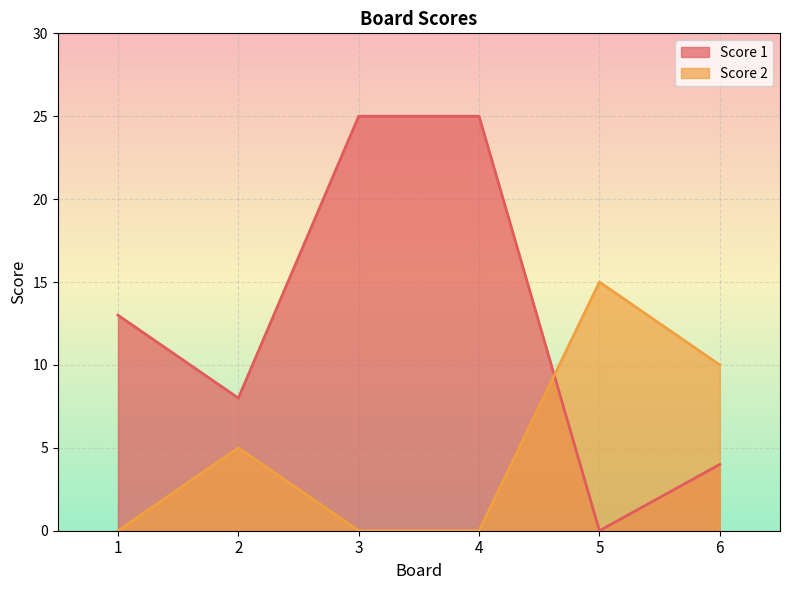

Which series has the largest total across all categories?

Score 1